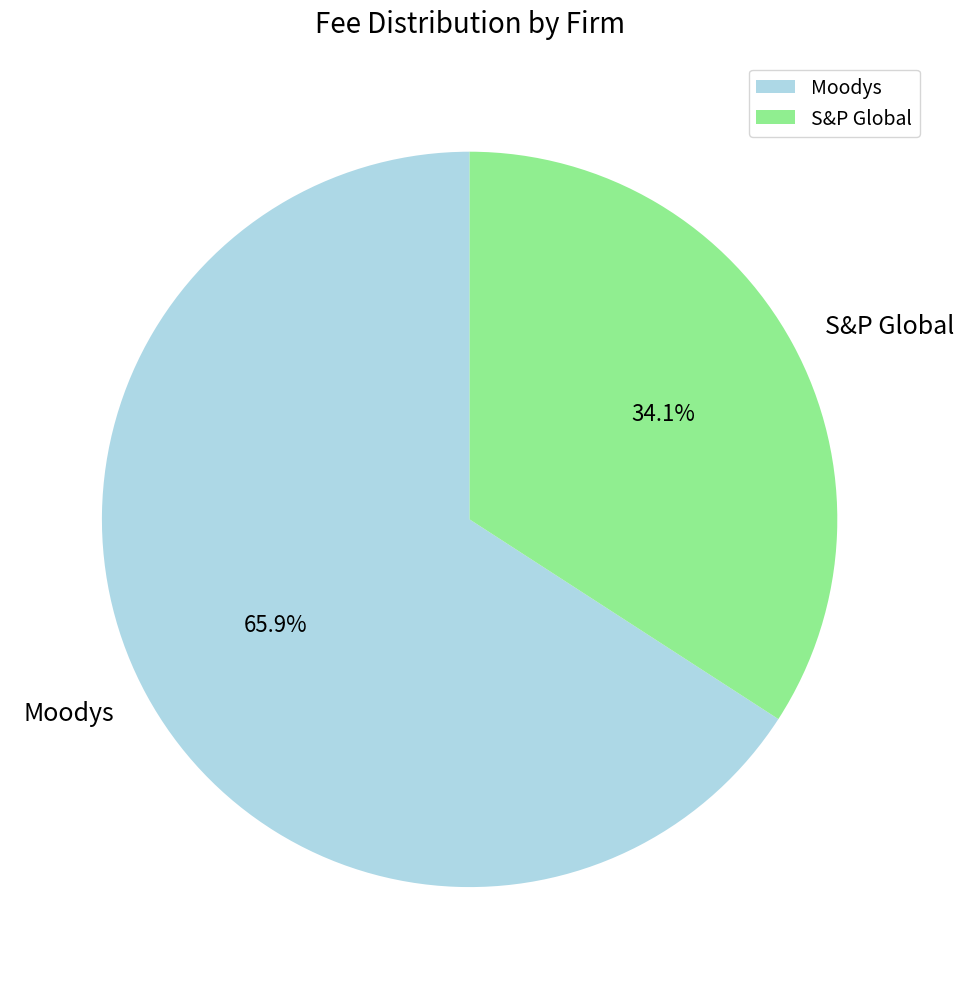

Is it true that Moodys is 71% of the pie?

False